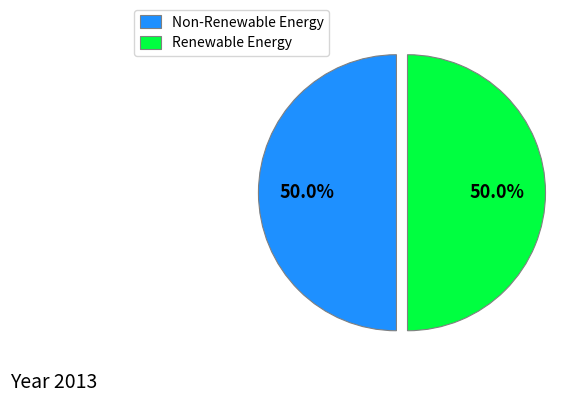

What percentage do Renewable Energy and Non-Renewable Energy together represent?

100.0%